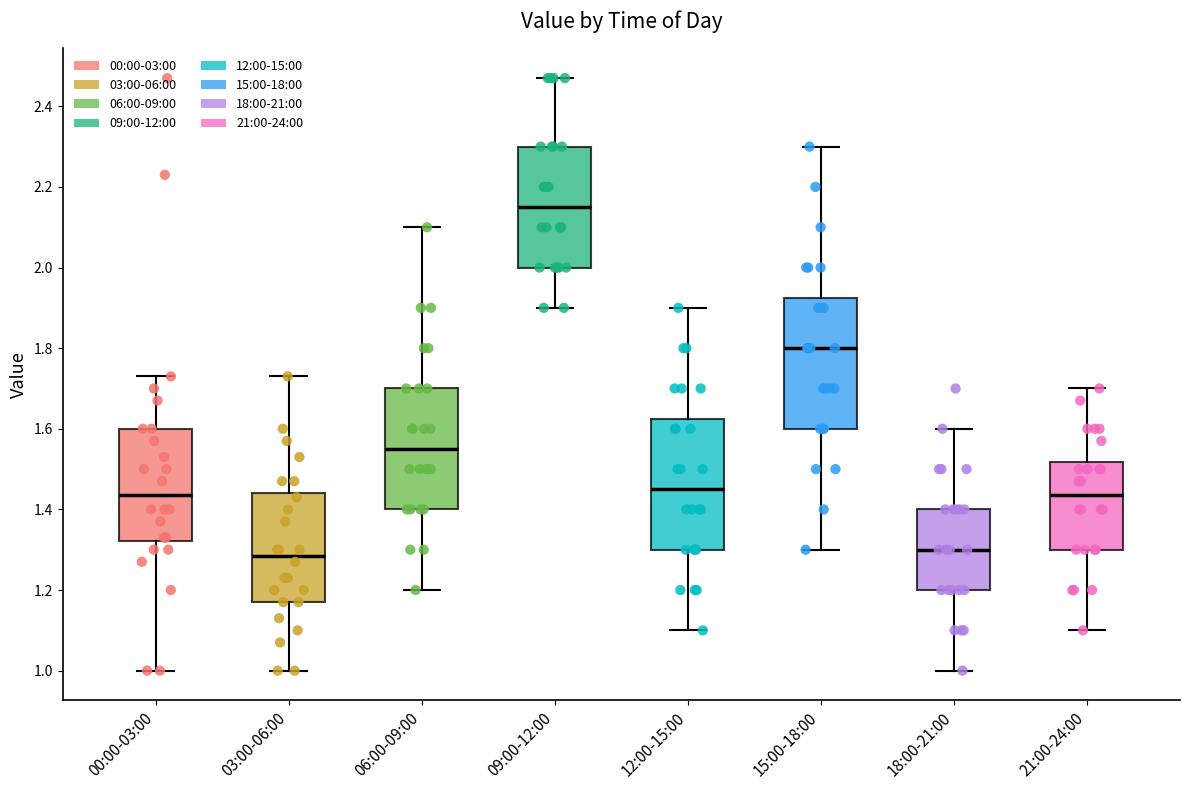

Which box's median line is the highest?

09:00-12:00